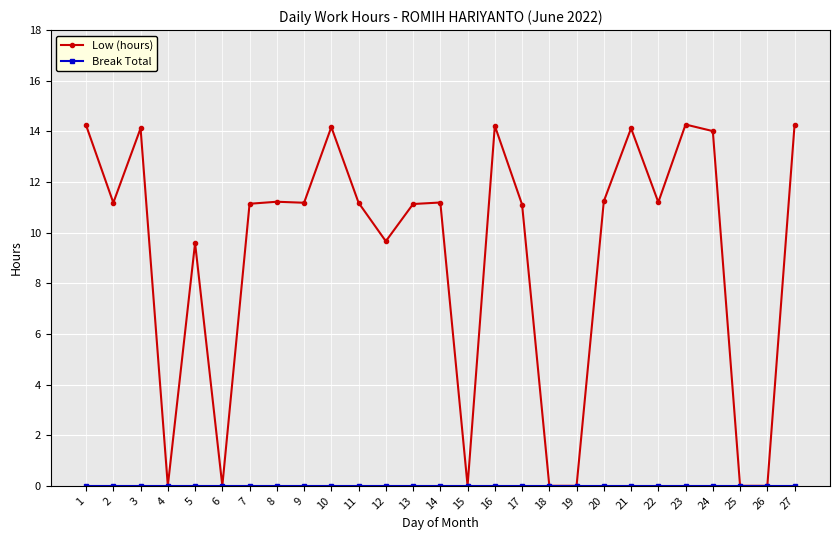

Does the chart have visible grid lines?

Yes